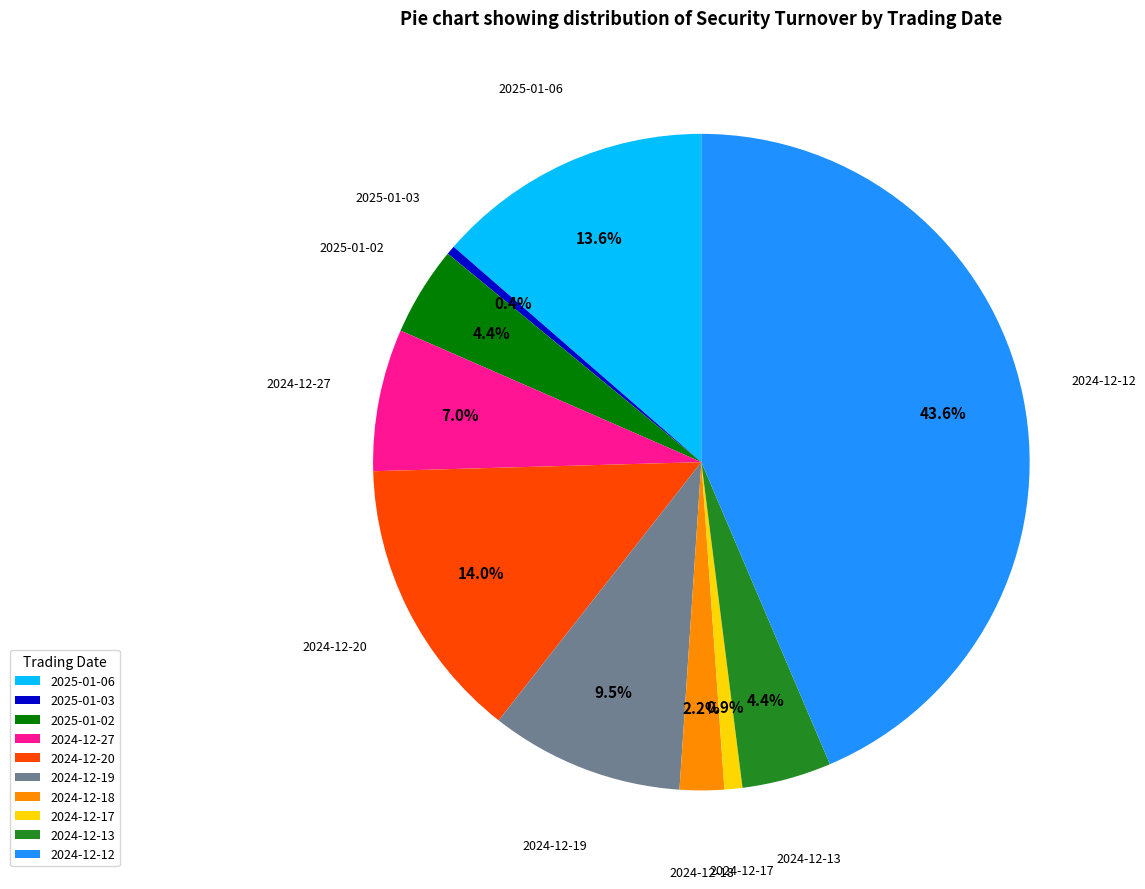

Which has a higher value, 2024-12-13 or 2024-12-27?

2024-12-27